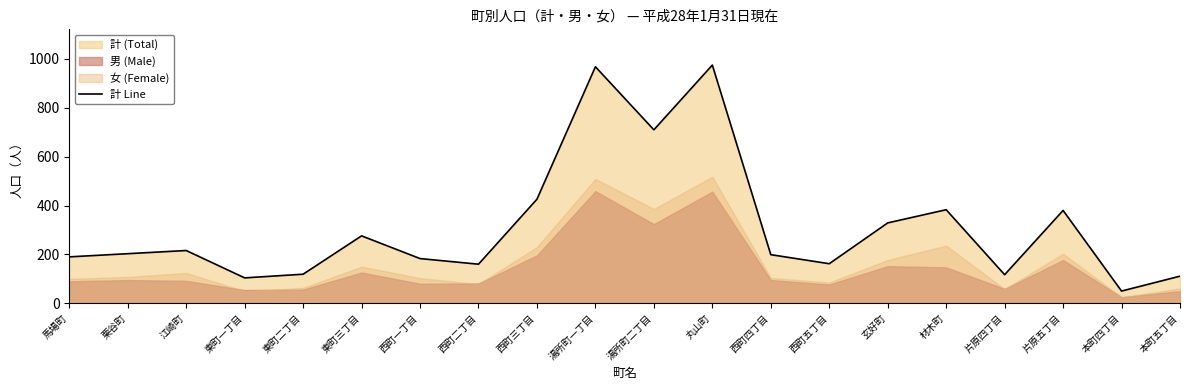

The value at 片原五丁目 is 573. True or false?

False